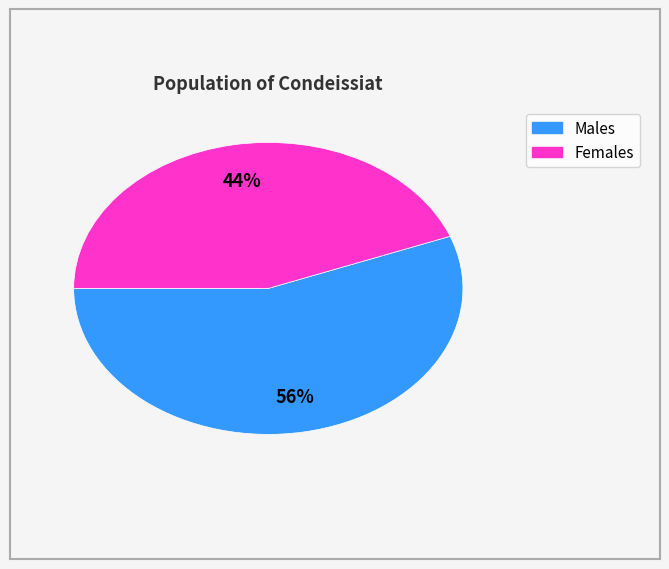

Does any single category account for the majority?

Yes